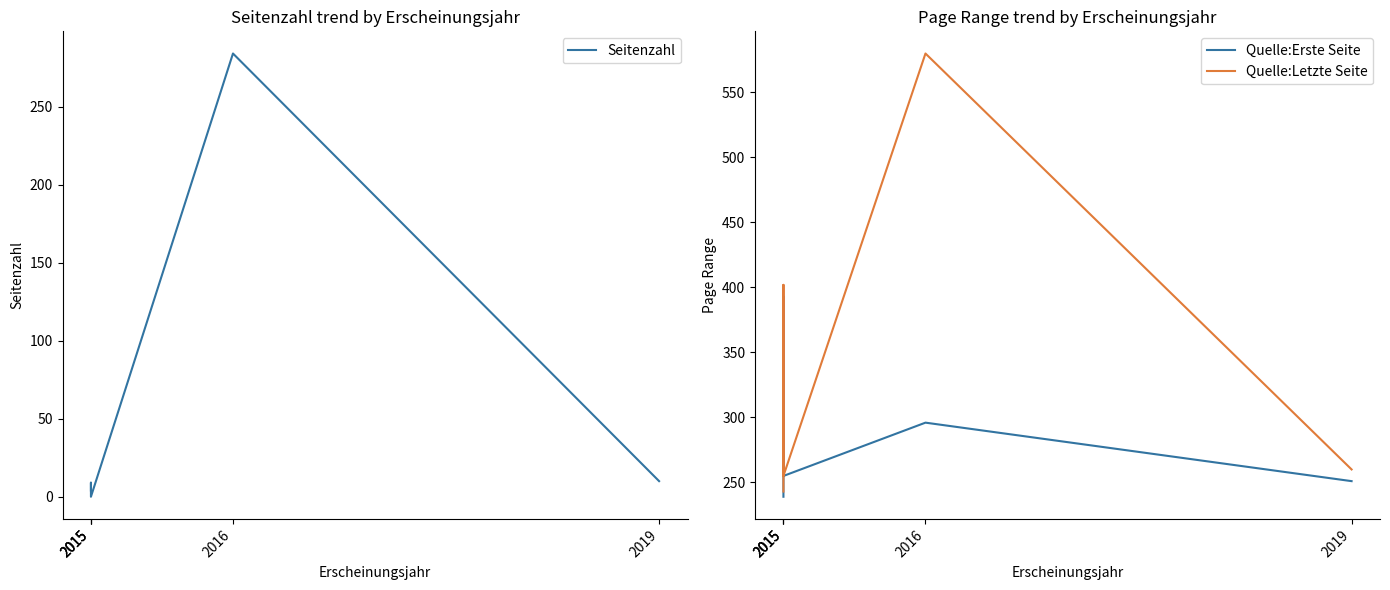

What is the value of the Seitenzahl point at the 3rd from the left?

4